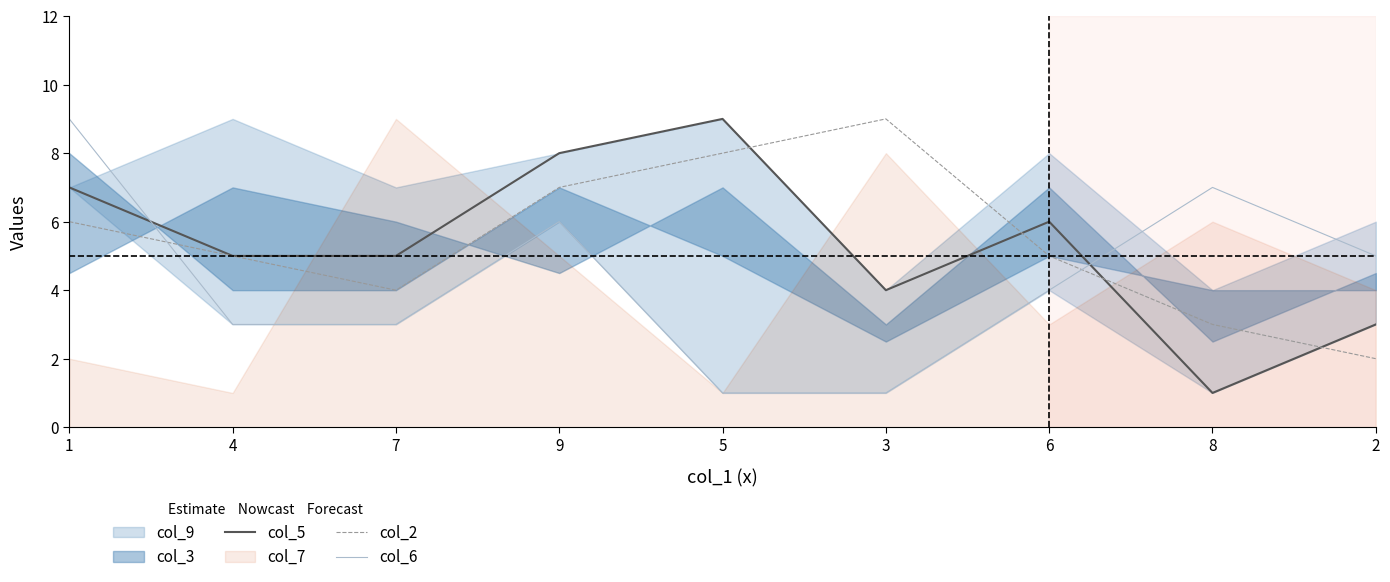

Which series ends up on top after the final intersection of col_6 and col_2?

col_6